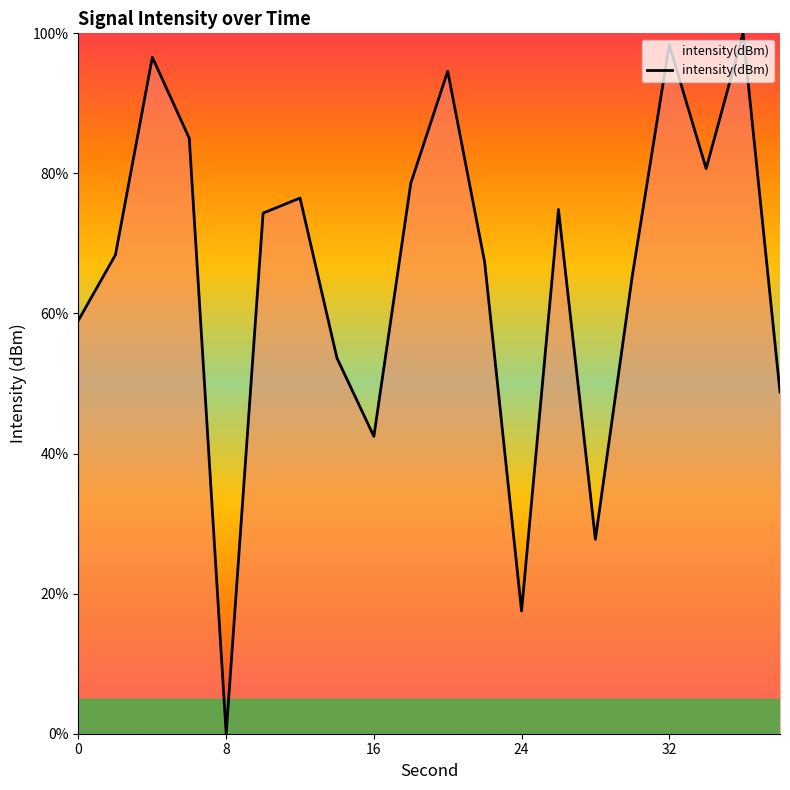

What is the greatest value displayed?

100.0